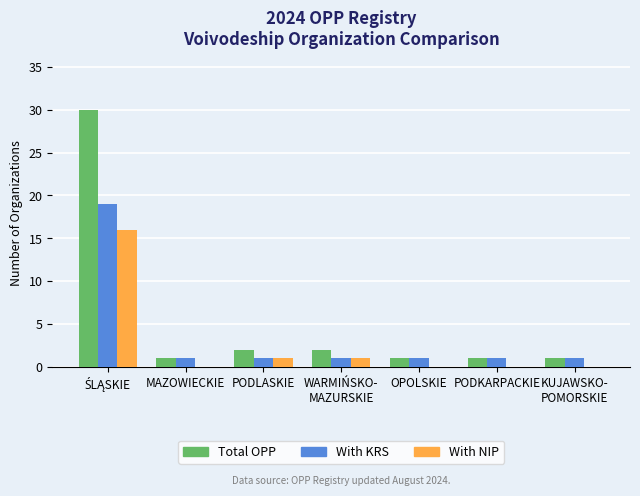

The value of Total OPP at PODKARPACKIE is 1. True or false?

True